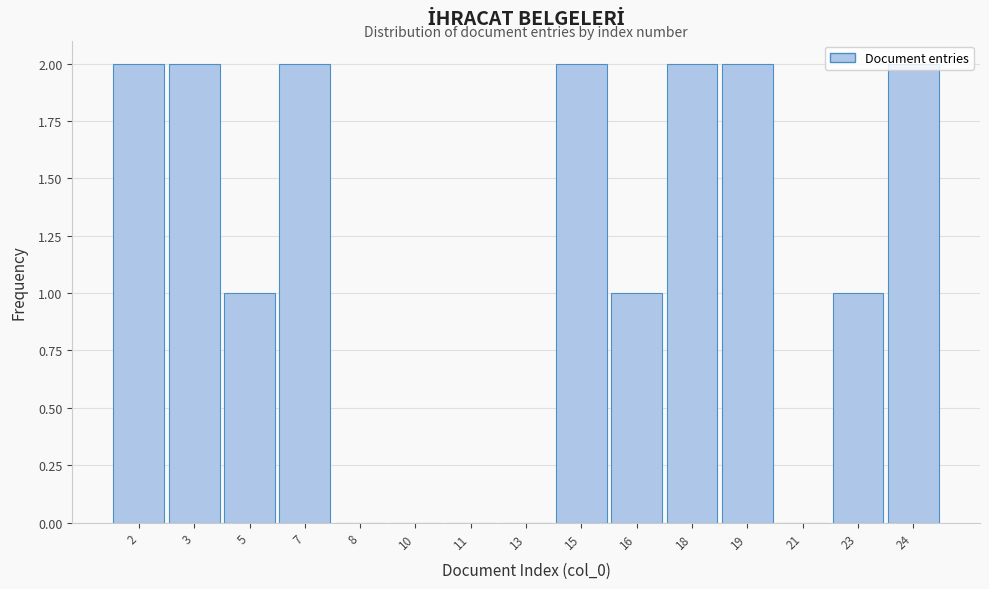

The value at 19 is 3. True or false?

False